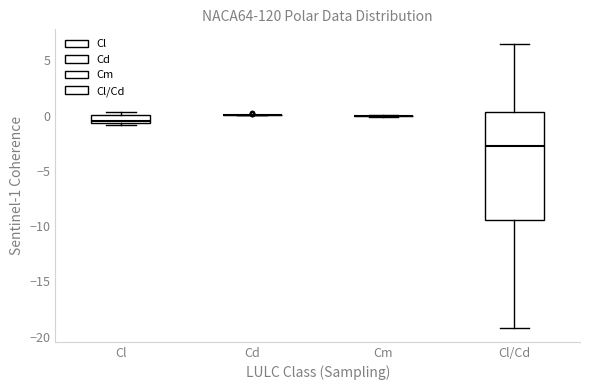

Where is the lower edge of the box for Cl on the y-axis? The values are not printed on the chart, so give them approximately, as read against the axis.

-0.5